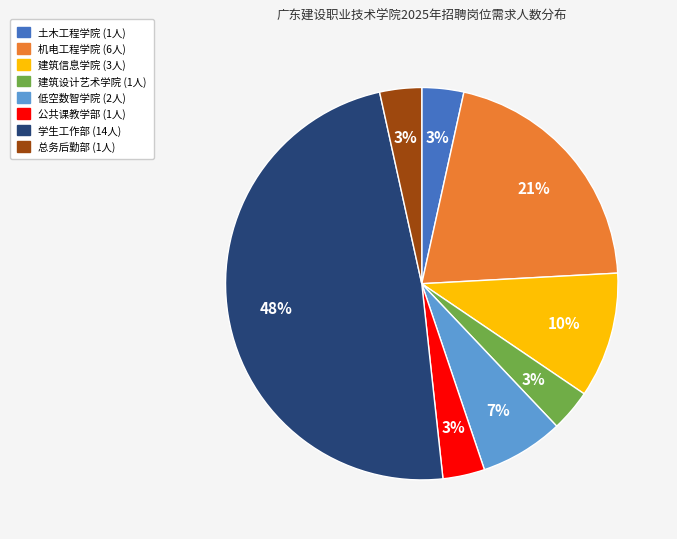

To the nearest percent, what is the average slice percentage?

12%